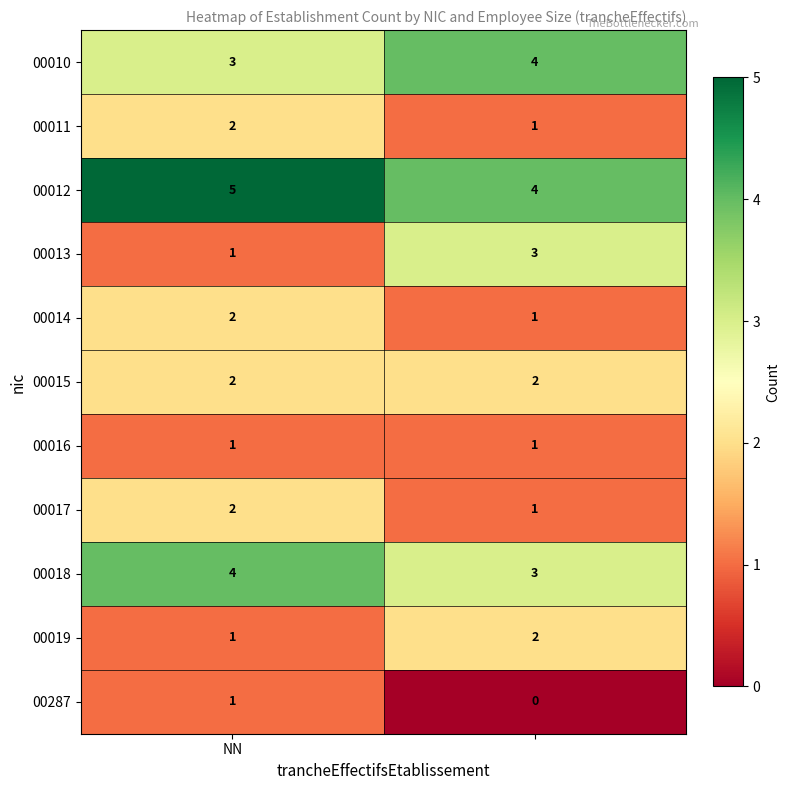

What is the sum of all 00019 values?

3